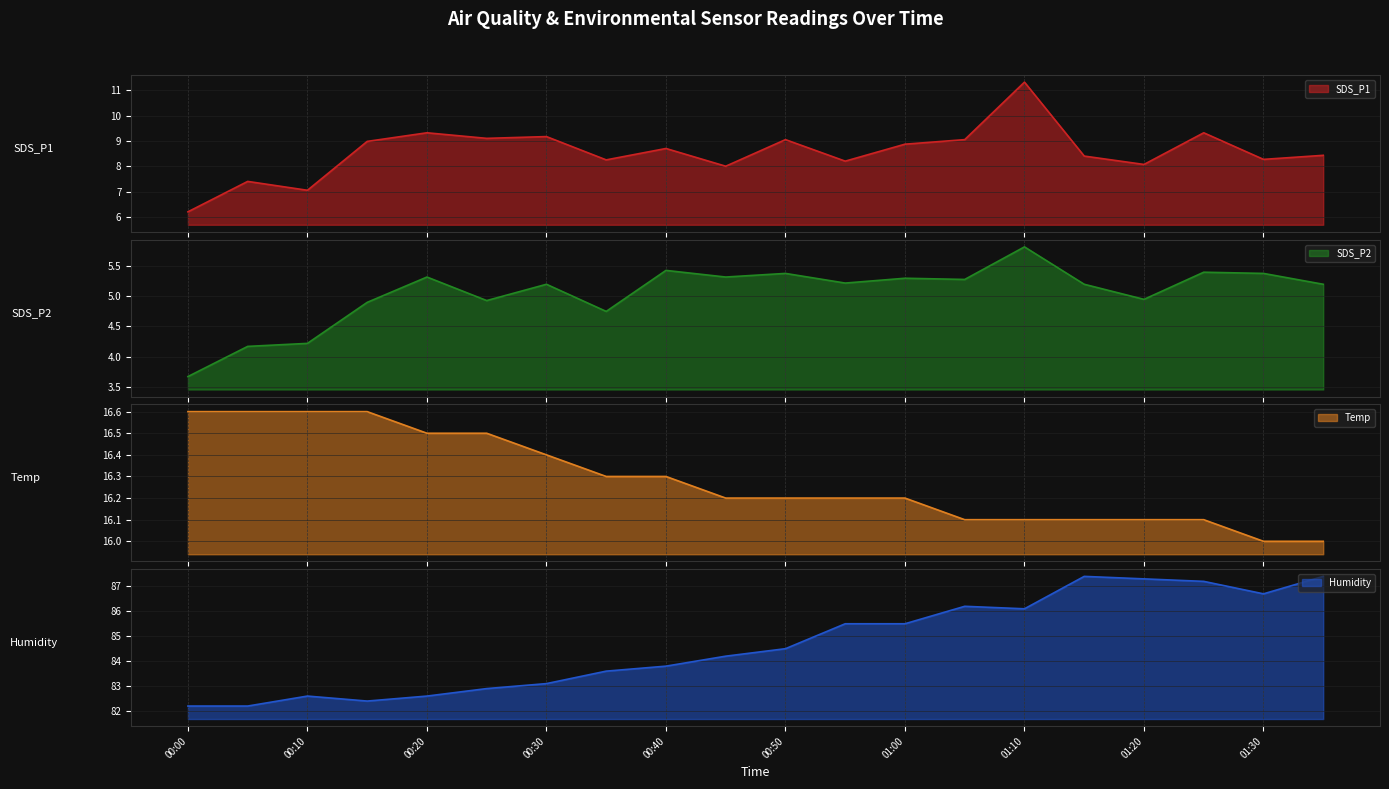

What is the difference between the second highest and second lowest values in the SDS_P1 series?

2.3